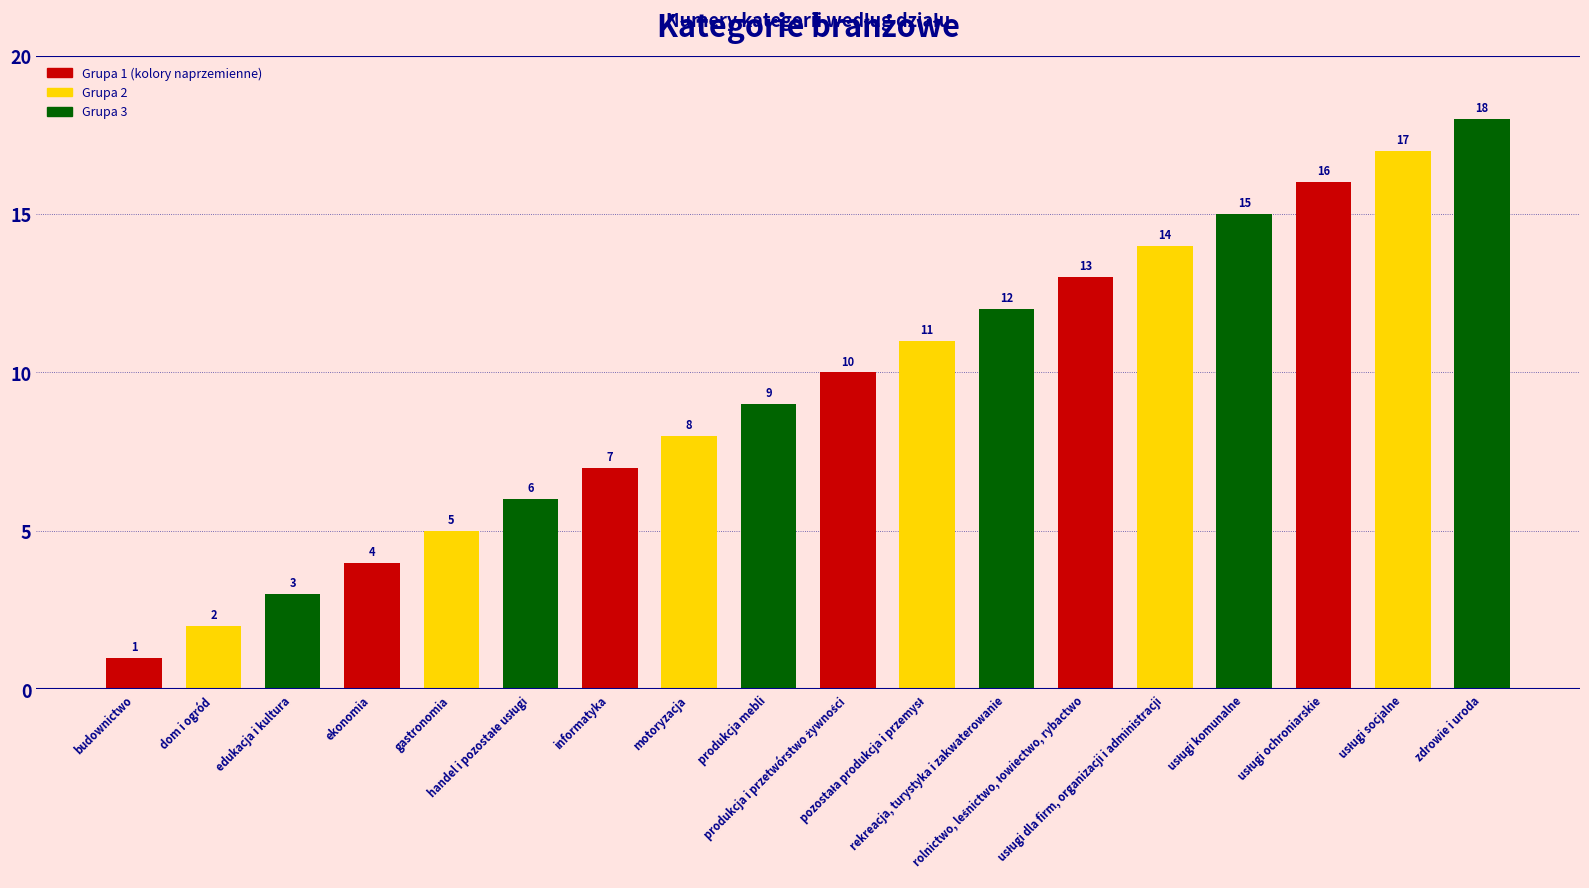

Is it true that the value at dom i ogród is 2?

True